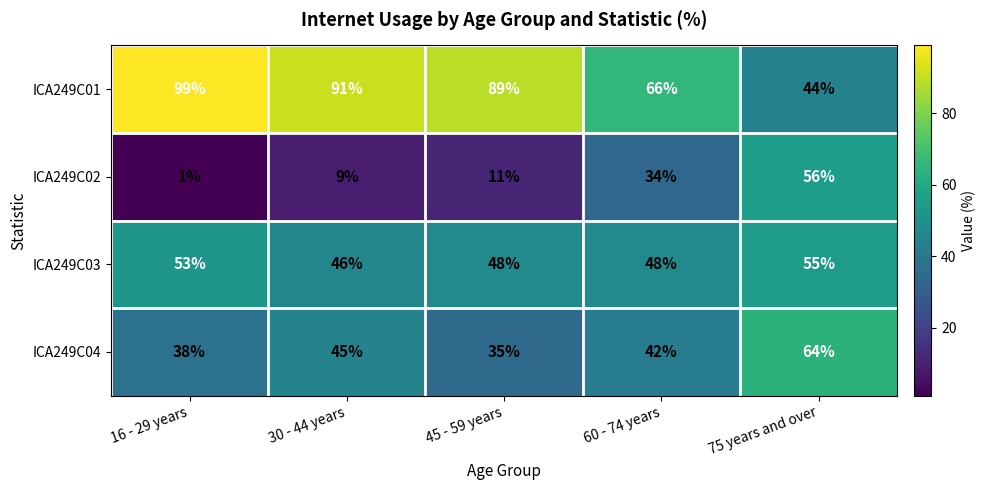

What is the total value across all series at 45 - 59 years?

183